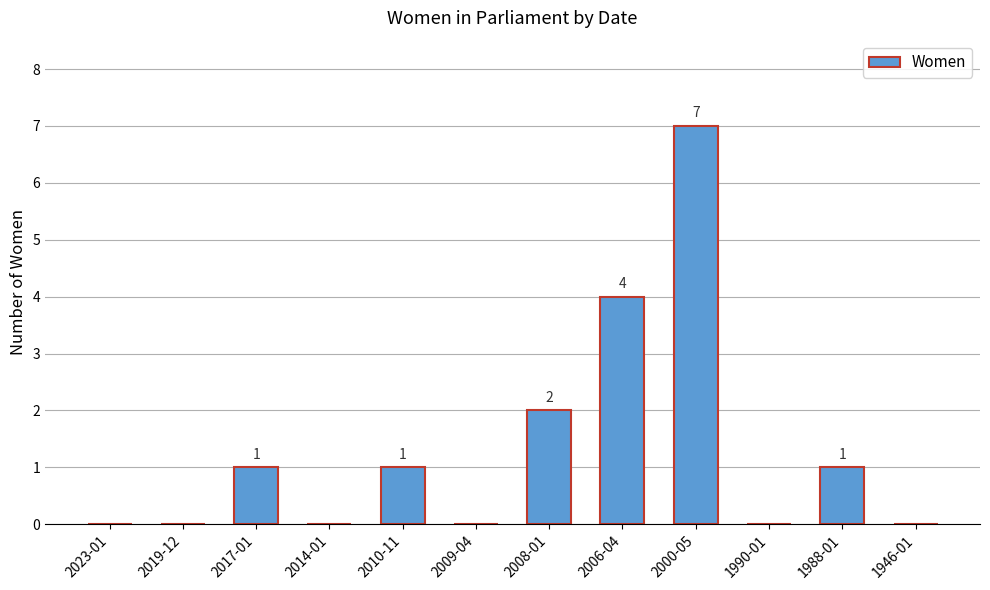

What is the sum of all values?

16